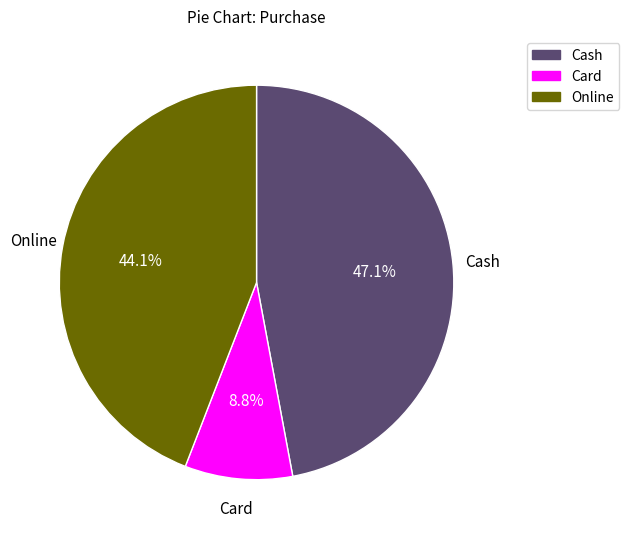

Count the number of slices in the pie.

3